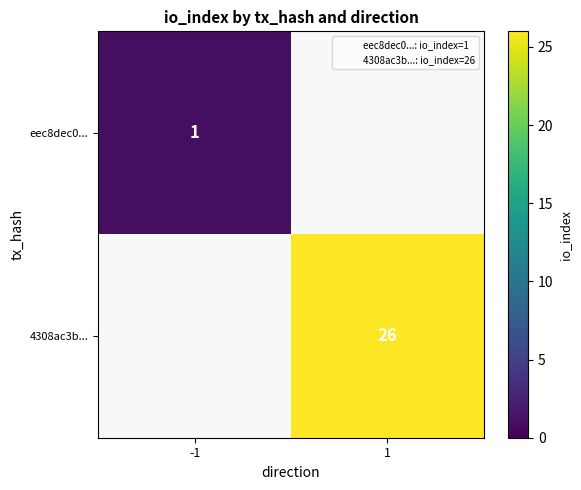

Rank the series at 1 from lowest to highest value.

eec8dec0..., 4308ac3b...